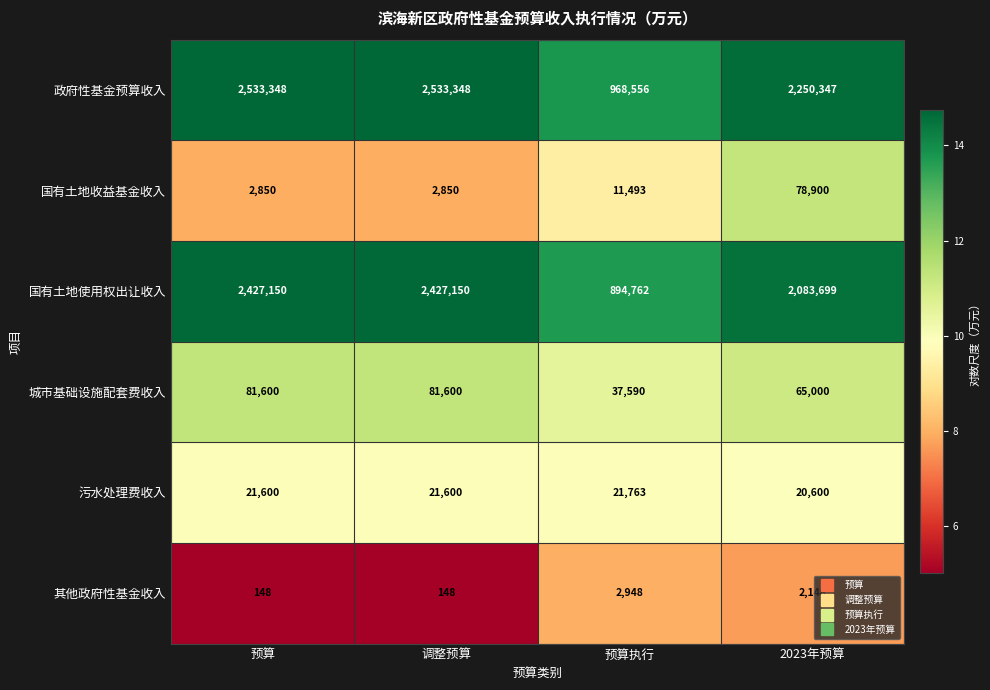

What is the approximate value of 污水处理费收入 at 预算执行, to the nearest 100?

21800